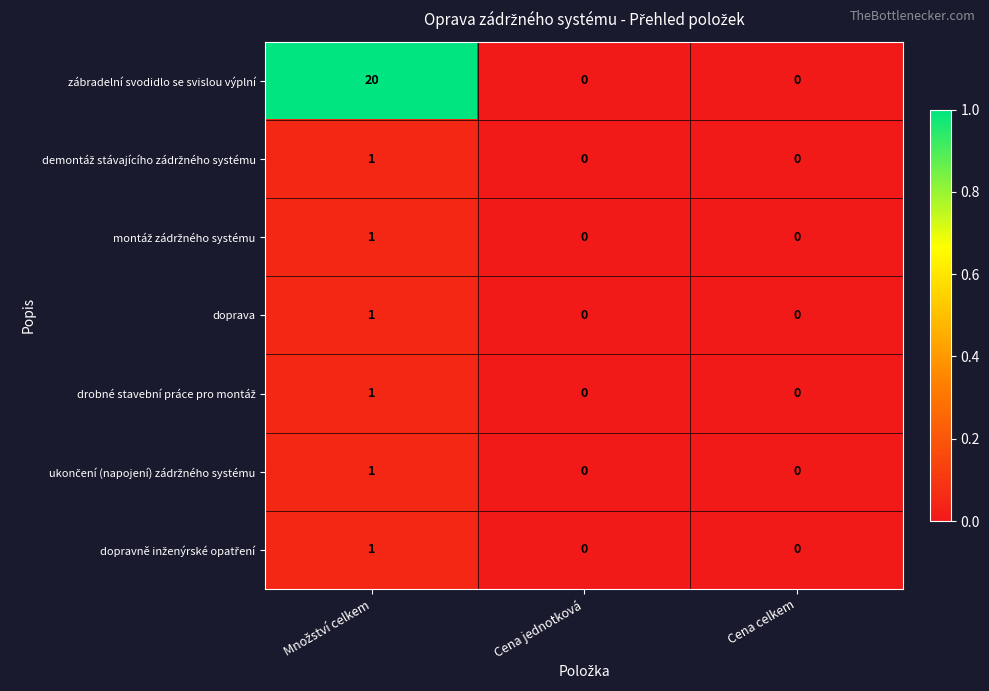

True or false: zábradelní svodidlo se svislou výplní has a value of 0 at Cena celkem.

True